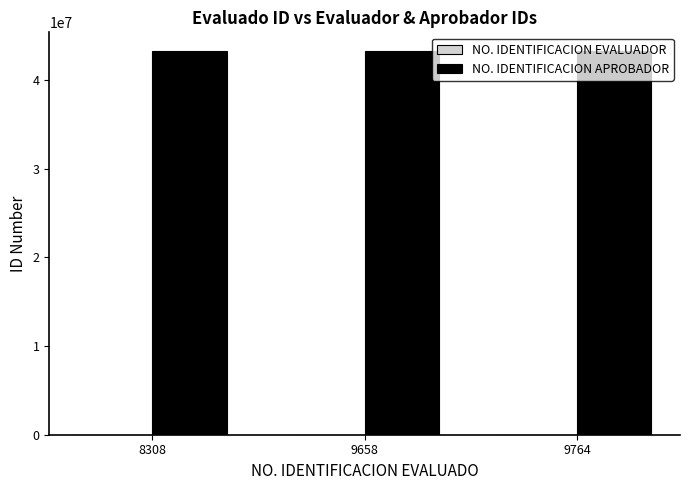

Which series has the largest total across all categories?

NO. IDENTIFICACION APROBADOR